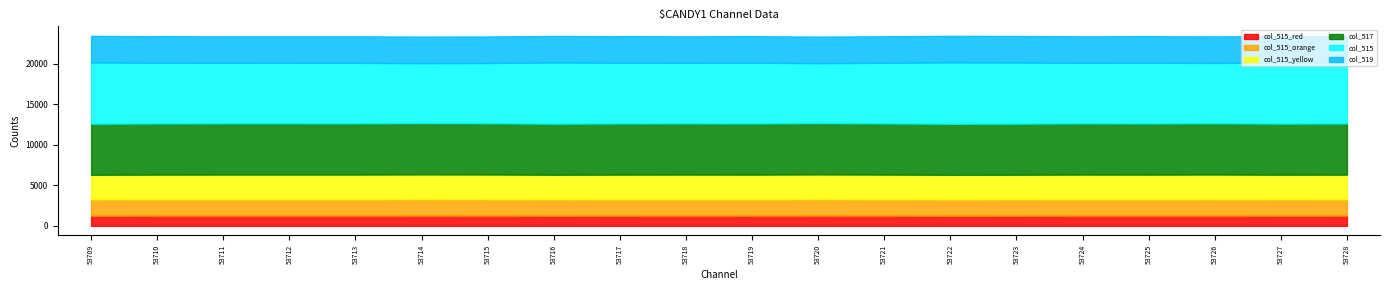

What are all the series names shown in the legend?

col_515_red, col_515_orange, col_515_yellow, col_517, col_515, col_519